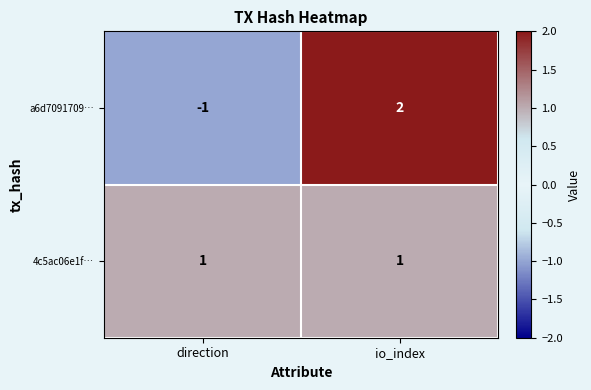

The value of a6d7091709… at io_index is 2. True or false?

True